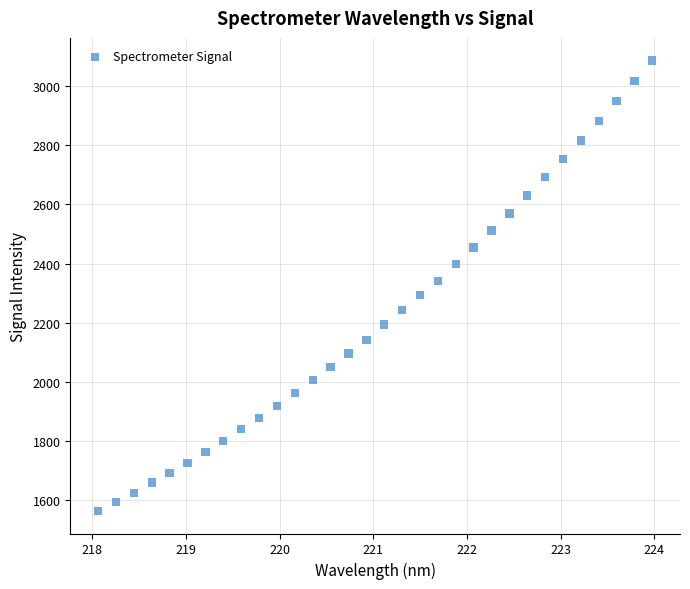

What is the range of Y values (max minus min)?

1522.0